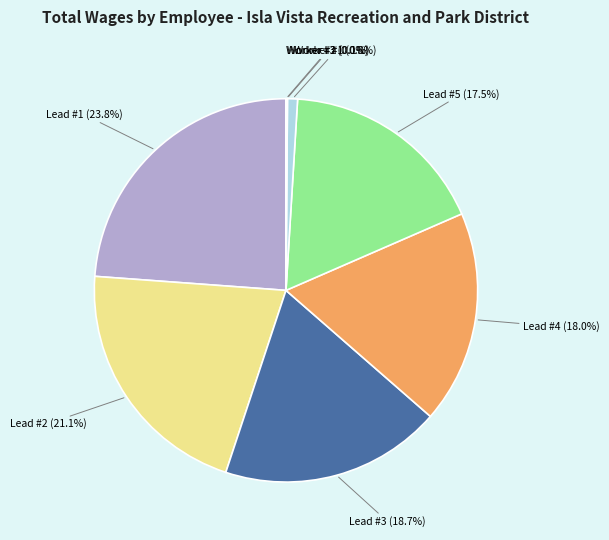

Is there a majority slice in this chart?

No